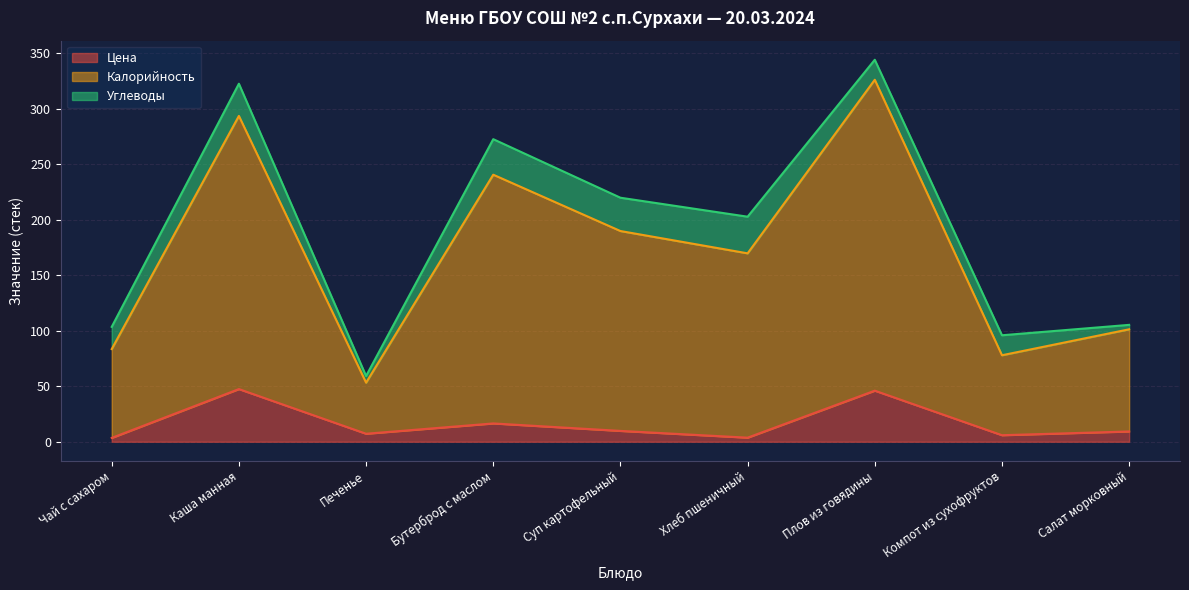

Is it true that Цена equals 9.8 at Суп картофельный?

True